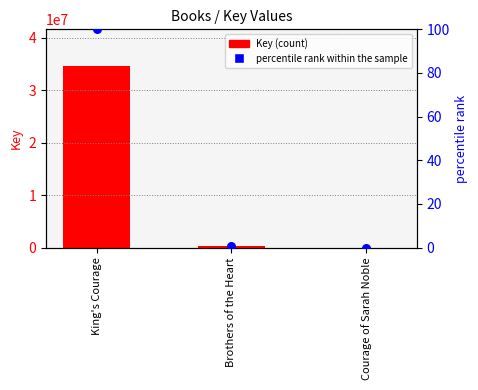

Which series contains the highest Y value?

Key